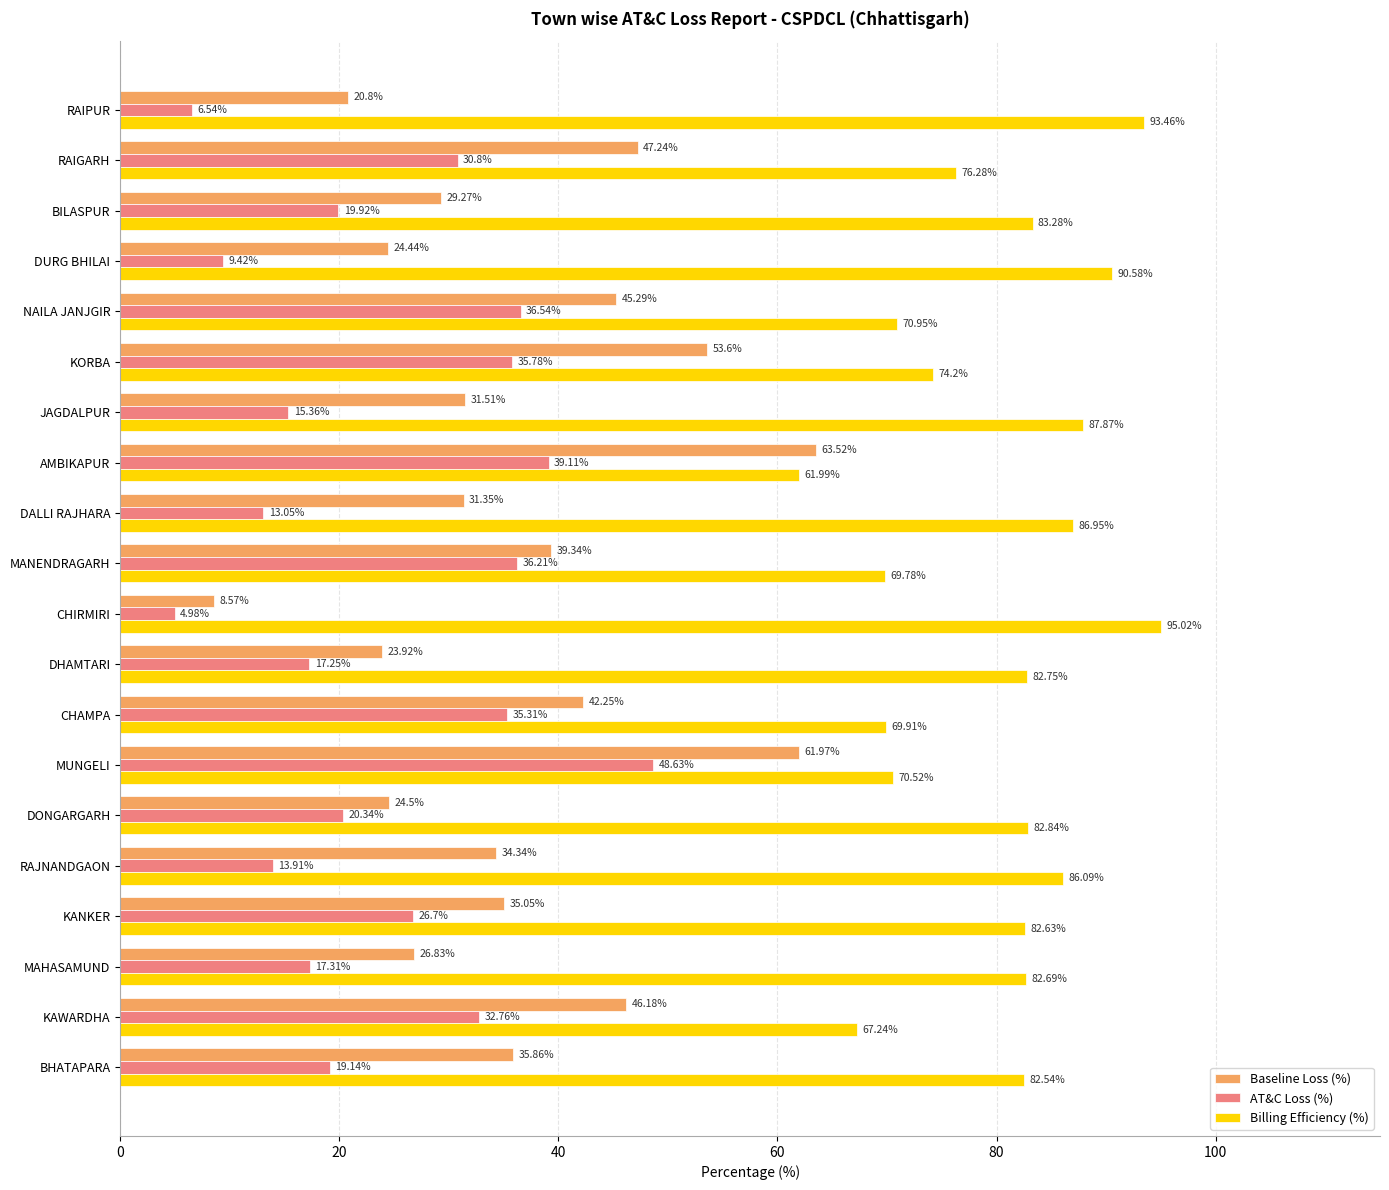

Which series has the widest spread of values?

Baseline Loss (%)